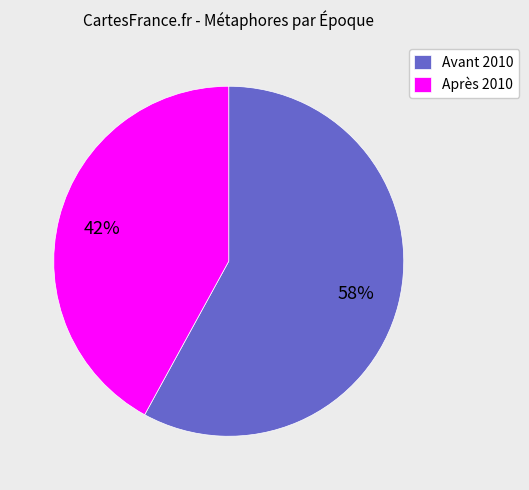

Rank the categories by value from lowest to highest.

Après 2010, Avant 2010